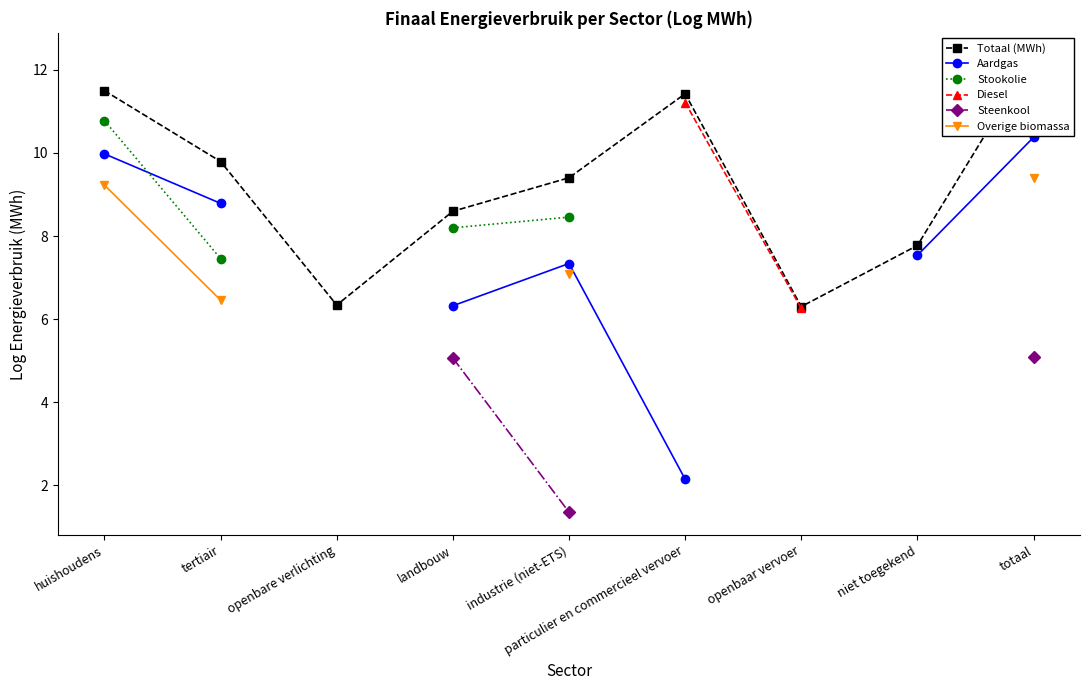

What is the maximum value shown in the chart?

12.3